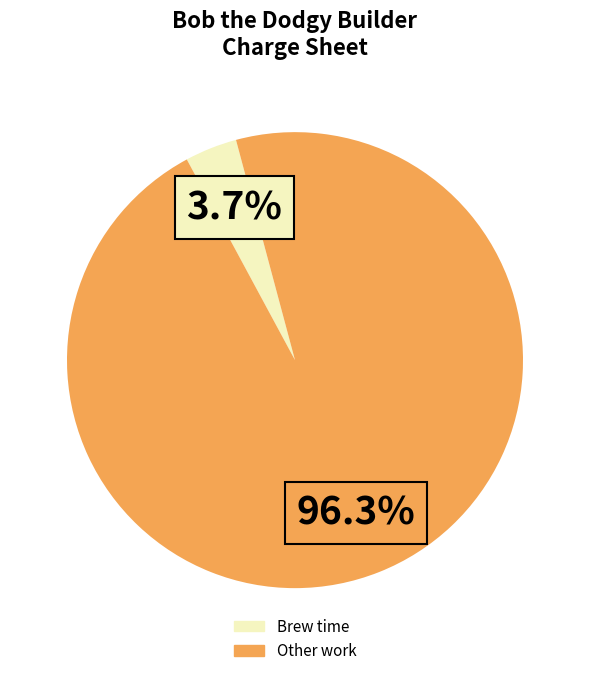

To the nearest percent, what is the difference between the largest and smallest slice percentages?

93%